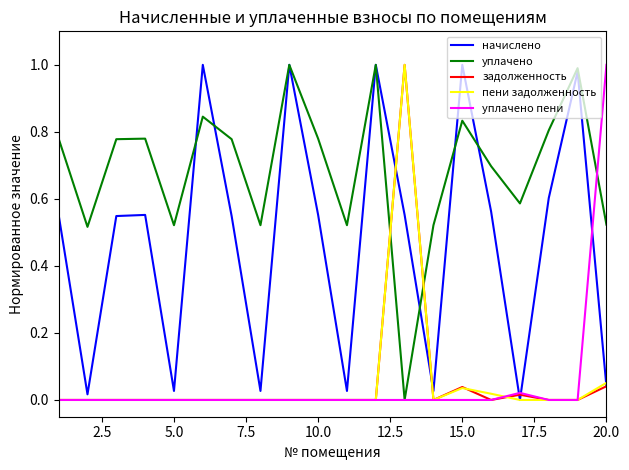

How many lines are shown in the chart?

5